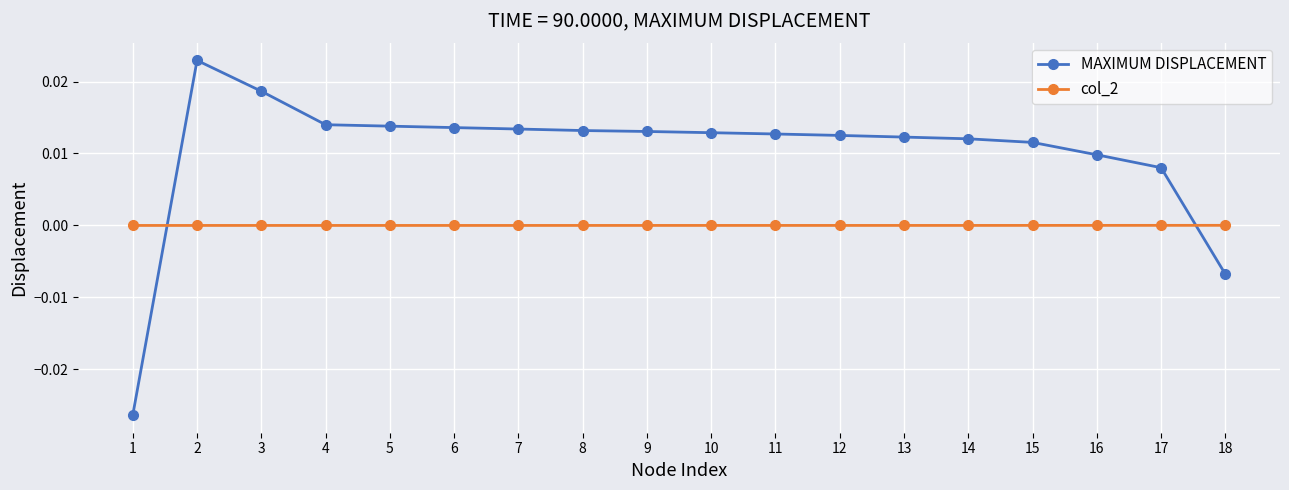

List the series in order of their overall mean, lowest first.

col_2, MAXIMUM DISPLACEMENT